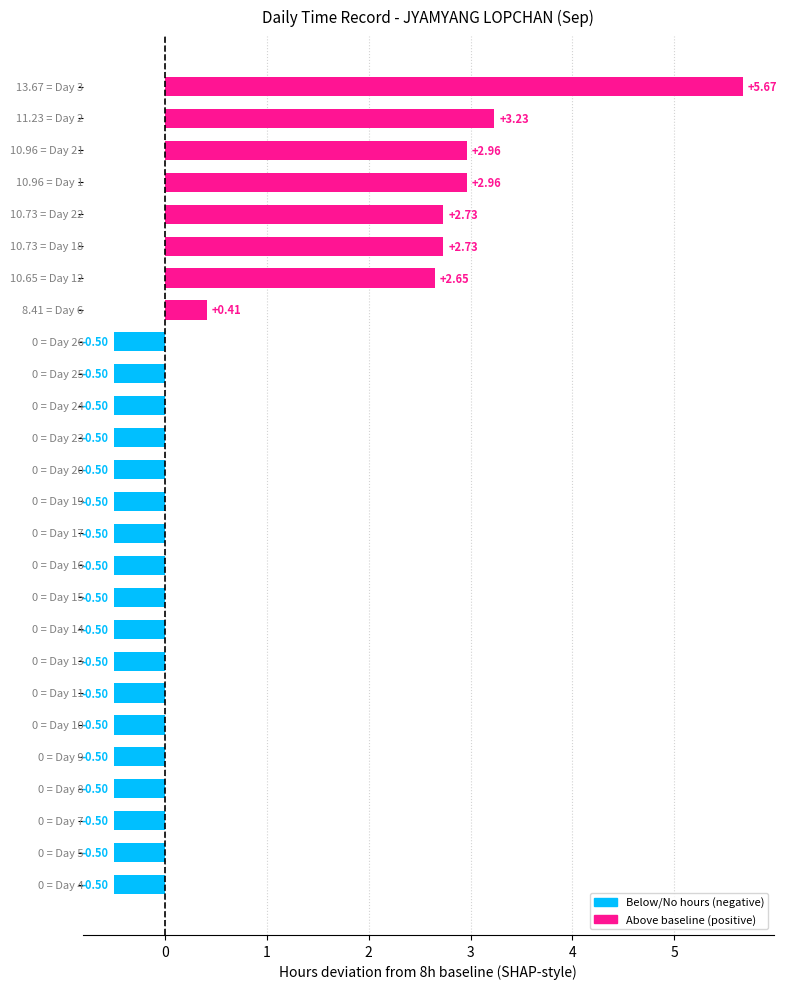

Count the number of values greater than 0.

8